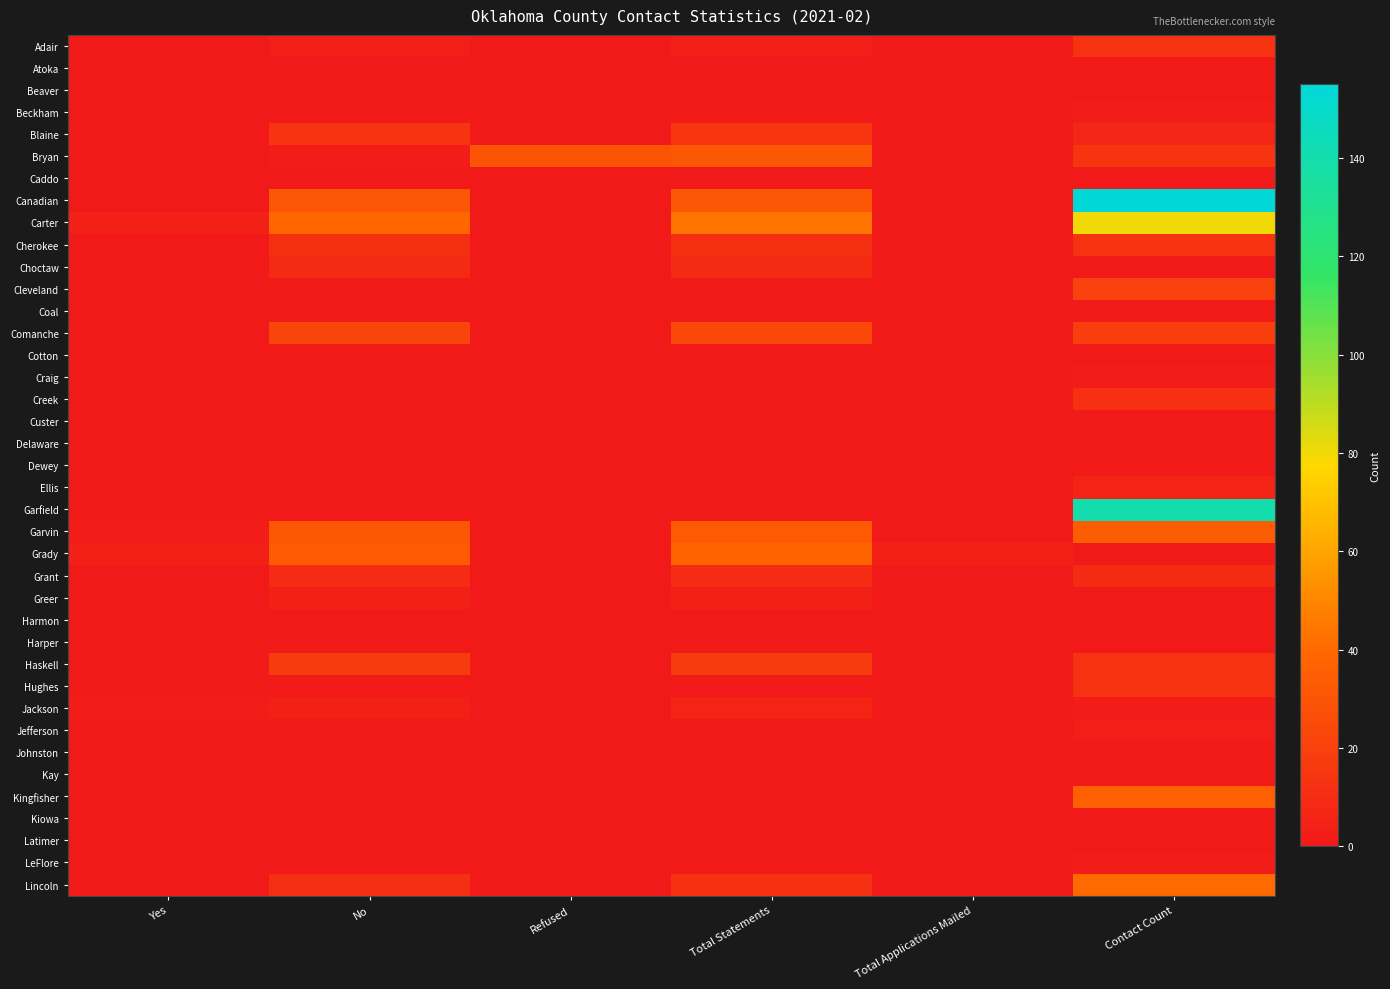

How many categories are shown in the chart?

6